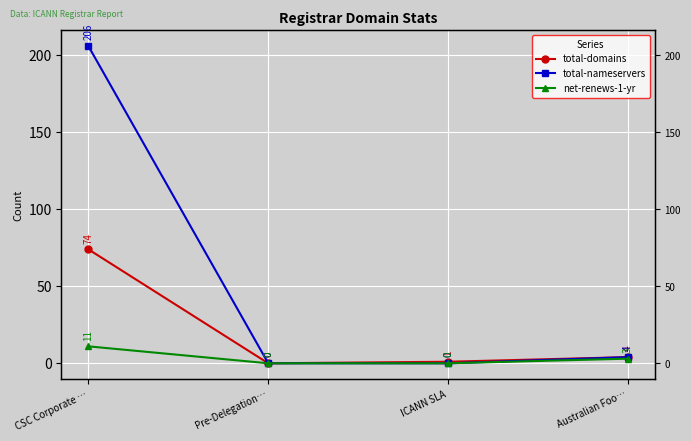

Where is total-domains nearest to the value 37?

Australian Foo…